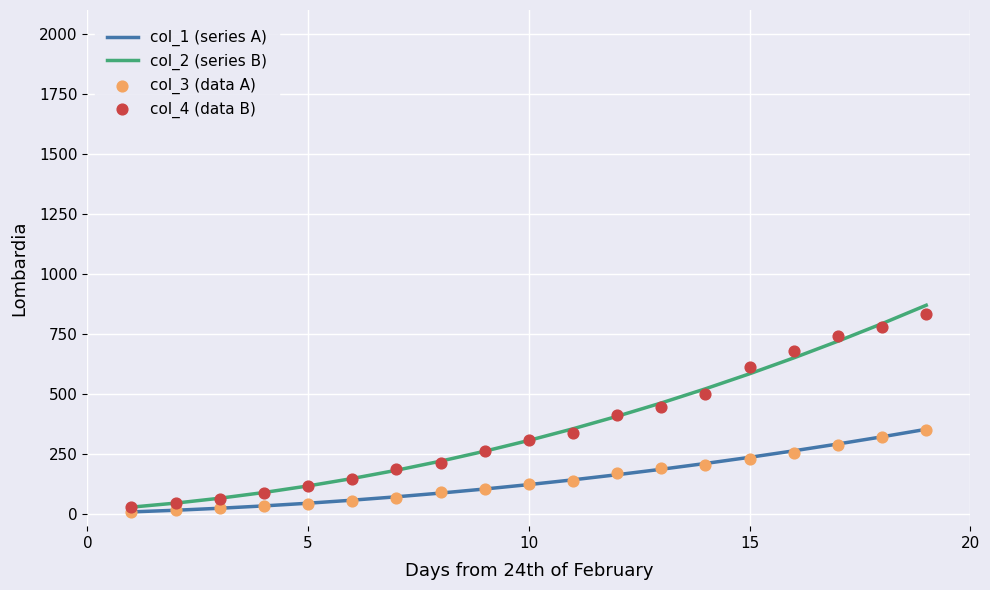

Which series has the largest total across all categories?

col_2 (series B)